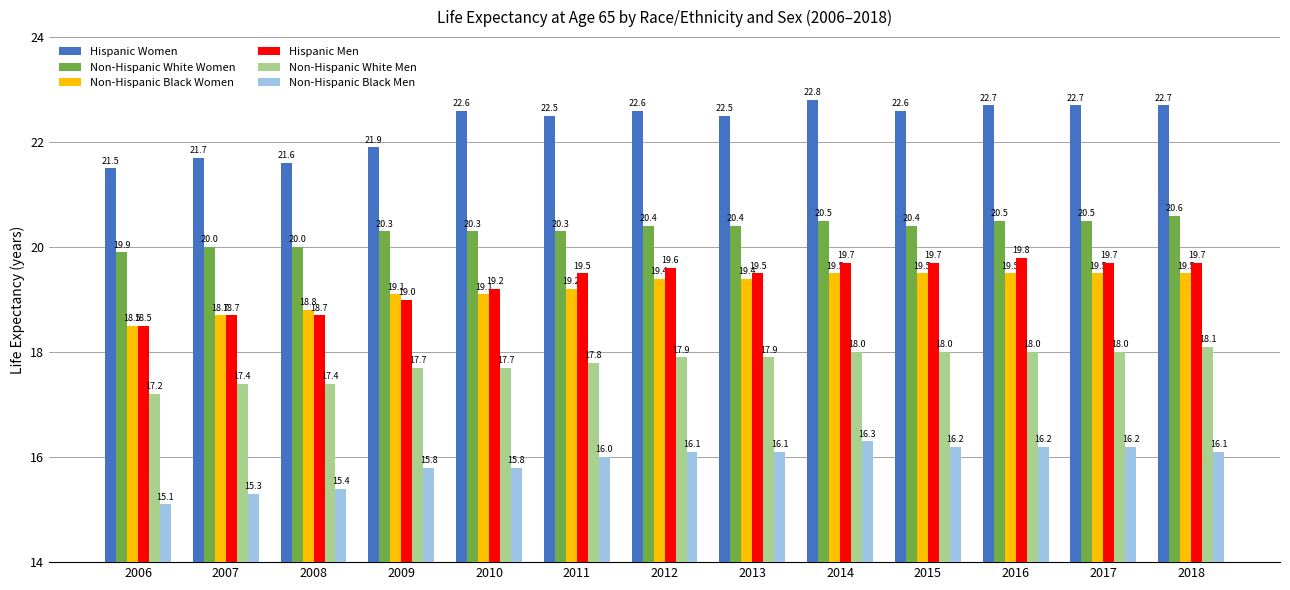

True or false: Non-Hispanic Black Men has a value of 23.7 at 2008.

False